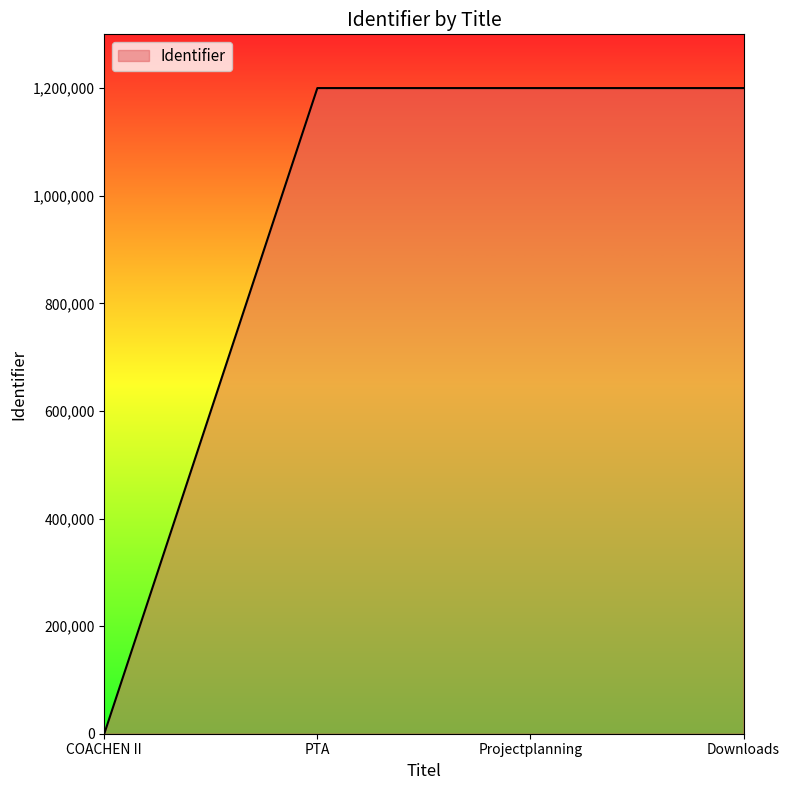

Which label corresponds to the smallest value in the chart?

COACHEN II